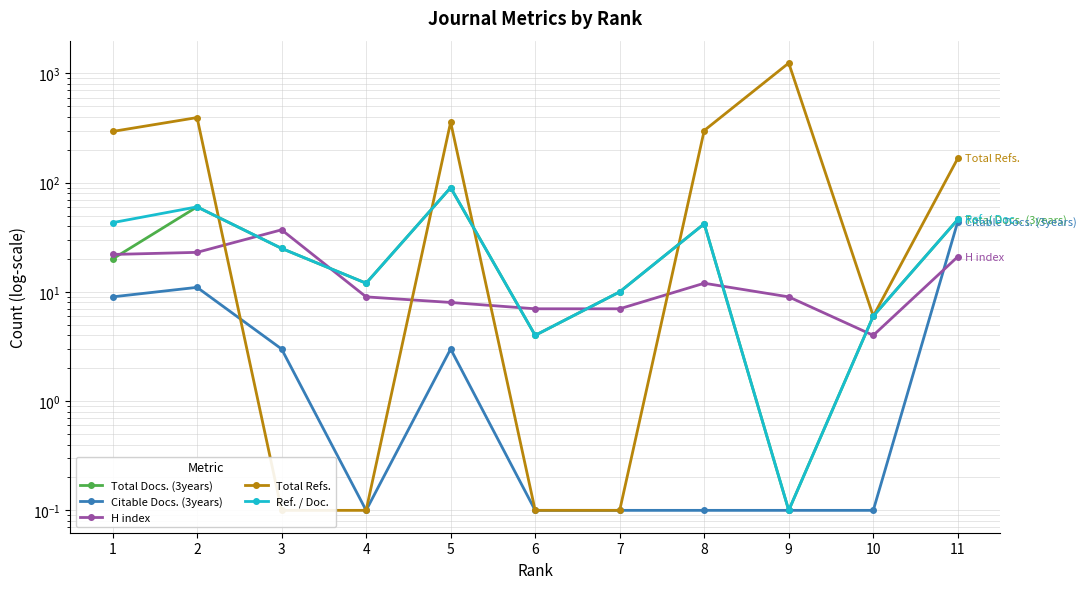

Reading left to right, list all the values displayed in this chart.

Total Docs. (3years): 20.0	60.0	25.0	12.0	90.0	4.0	10.0	42.0	0.1	6.0	46.0
Citable Docs. (3years): 9.0	11.0	3.0	0.1	3.0	0.1	0.1	0.1	0.1	0.1	44.0
H index: 22.0	23.0	37.0	9.0	8.0	7.0	7.0	12.0	9.0	4.0	21.0
Total Refs.: 294.0	394.0	0.1	0.1	358.0	0.1	0.1	300.0	1244.0	6.0	167.0
Ref. / Doc.: 43.0	60.0	25.0	12.0	90.0	4.0	10.0	42.0	0.1	6.0	46.0